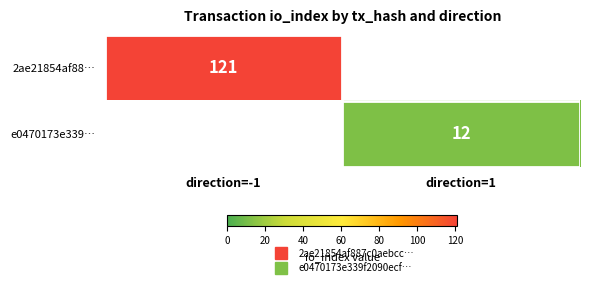

The e0470173e339… series shows -8 at direction=-1. True or false?

False